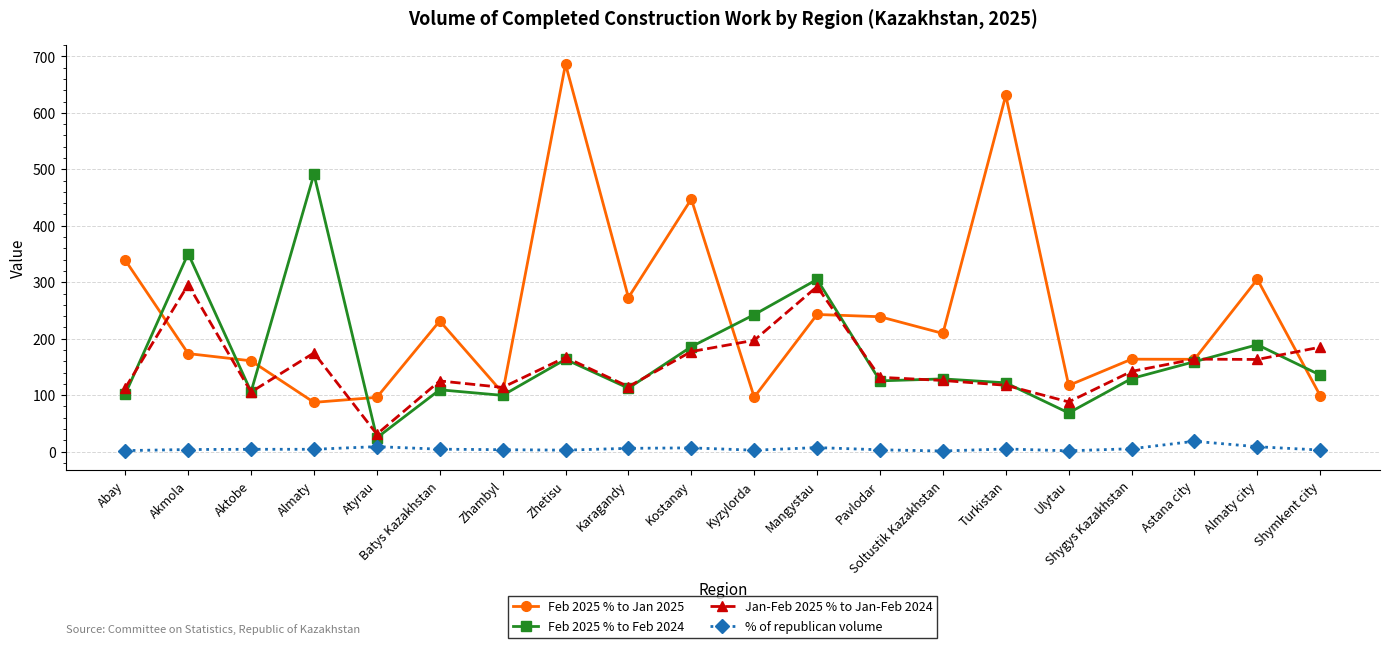

True or false: % of republican volume and Feb 2025 % to Jan 2025 cross at least once.

False